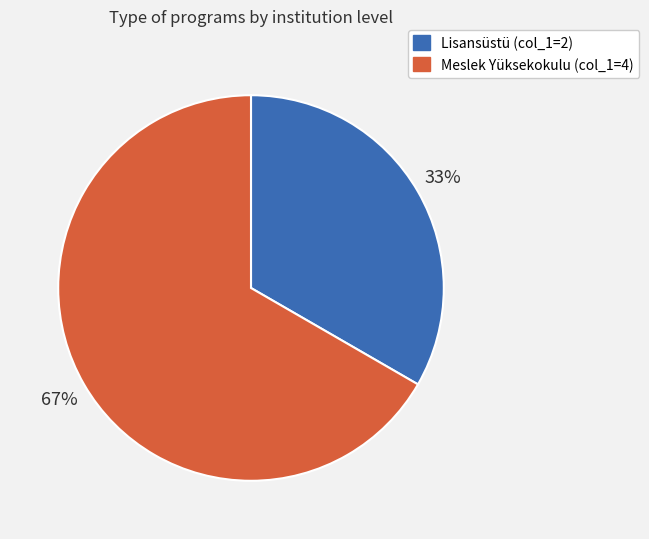

Which slice is the largest?

Meslek Yüksekokulu (col_1=4)